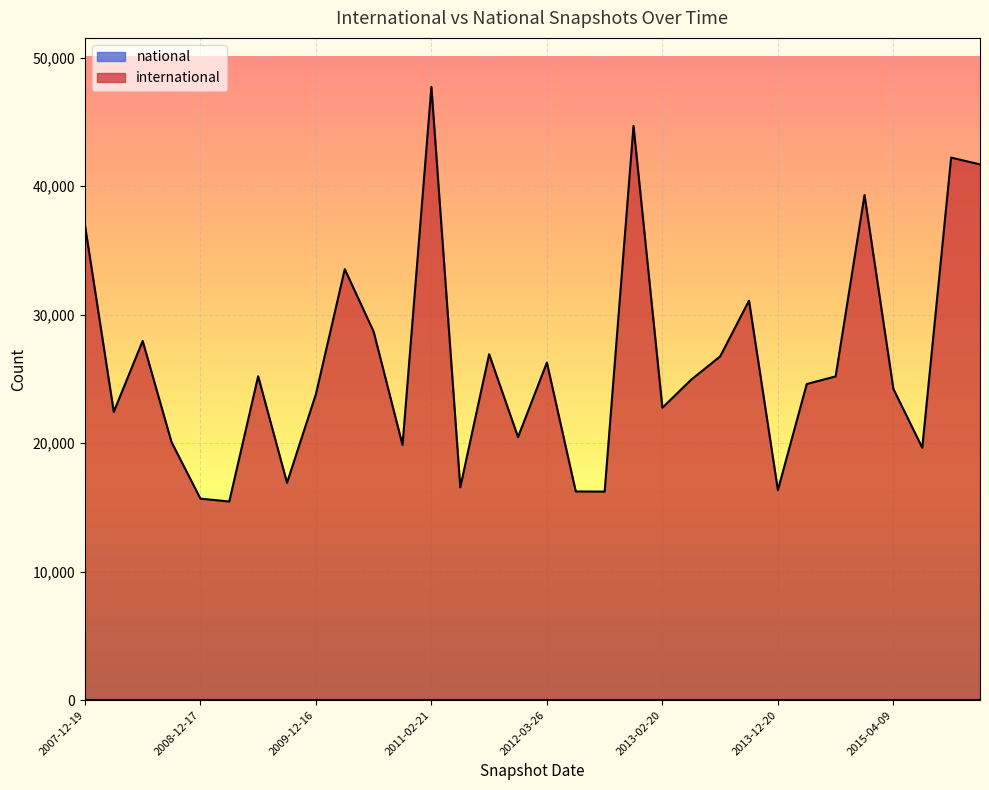

The value at 2011-09-05 is 26927. True or false?

True